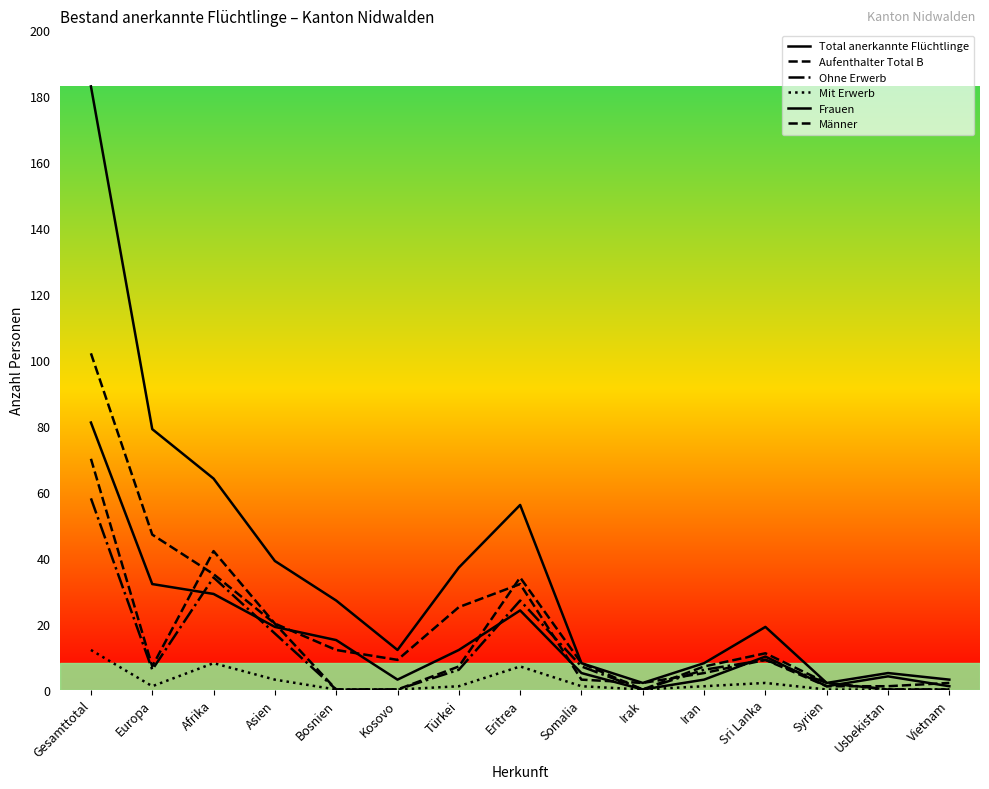

Where is the first local maximum for Frauen?

Eritrea